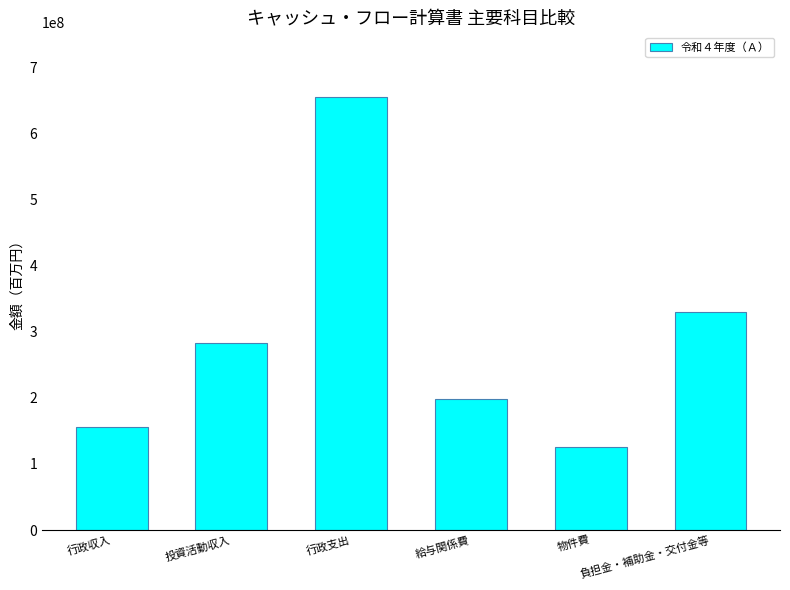

What is the minimum value shown in the chart?

126427578